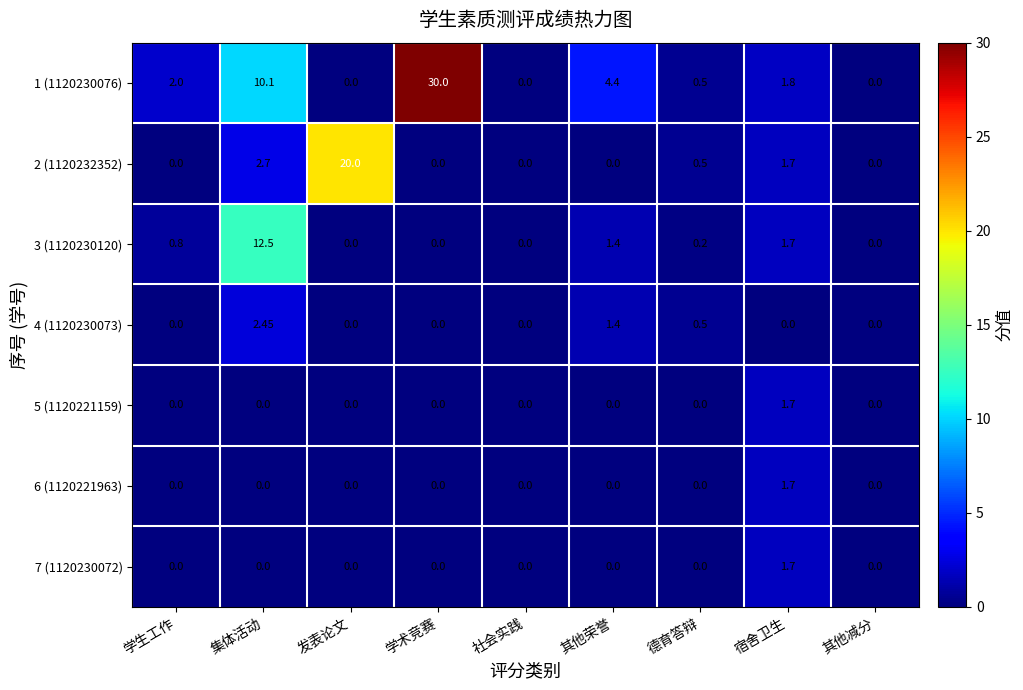

Which category has the highest value across all series?

学术竞赛